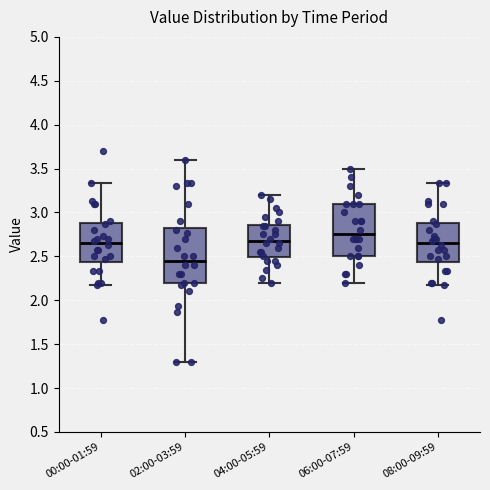

Where does the upper whisker of the box for 02:00-03:59 end on the y-axis? The values are not printed on the chart, so give them approximately, as read against the axis.

3.60